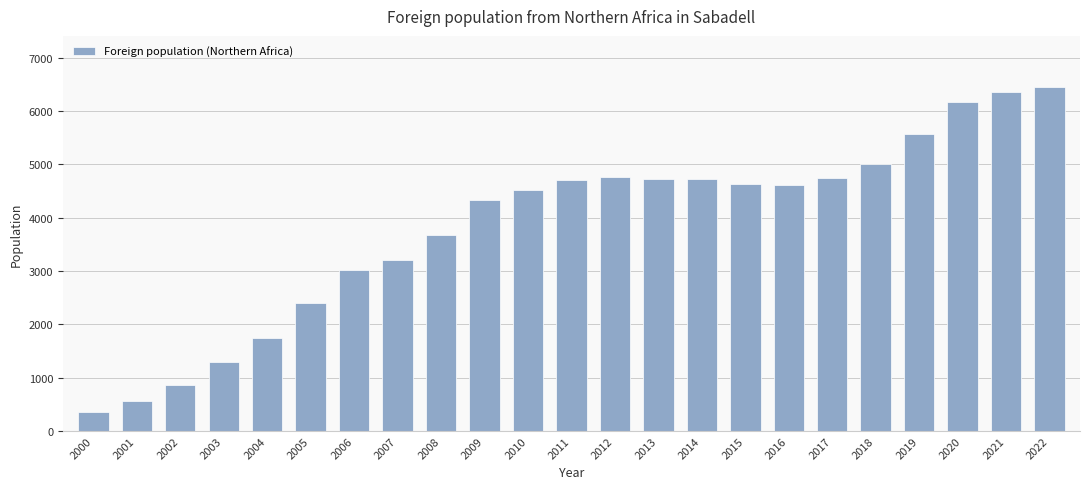

True or false: the data shows 4702 at 2011.

True